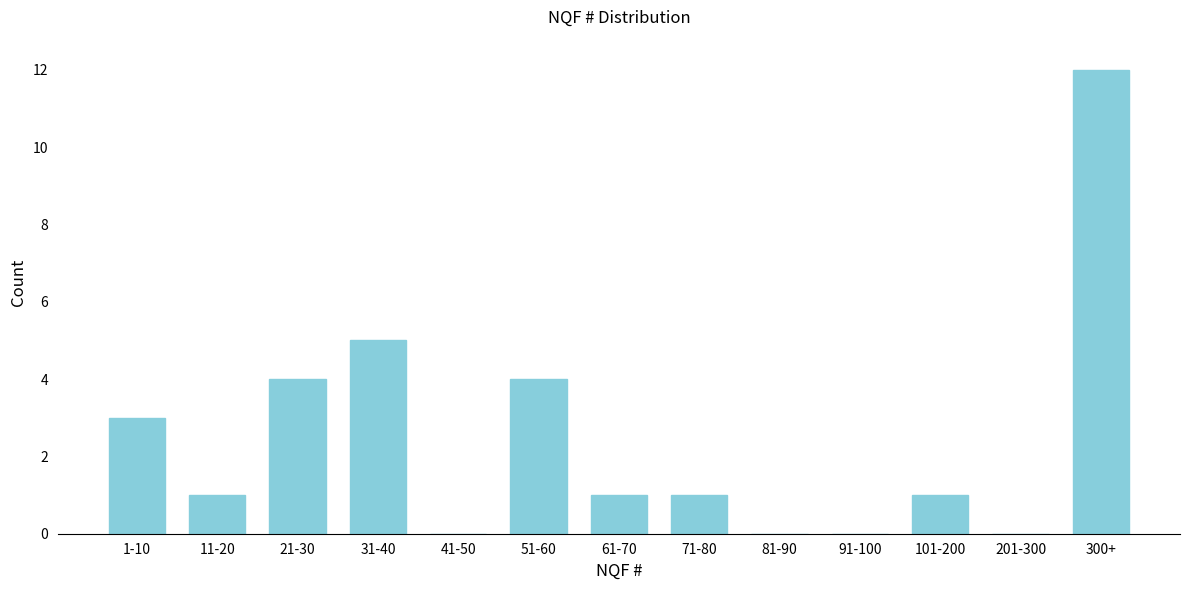

Reading left to right, transcribe all the data shown in this chart.

1-10=3	11-20=1	21-30=4	31-40=5	41-50=0	51-60=4	61-70=1	71-80=1	81-90=0	91-100=0	101-200=1	201-300=0	300+=12